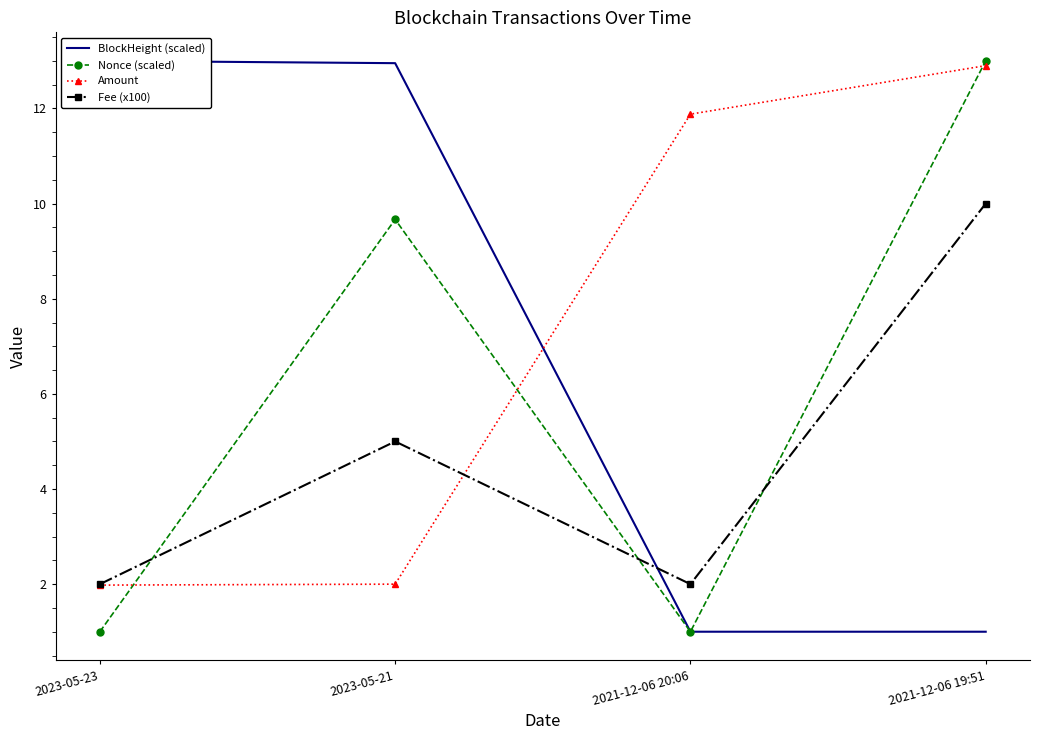

Is this an area chart (filled region under the line)?

No